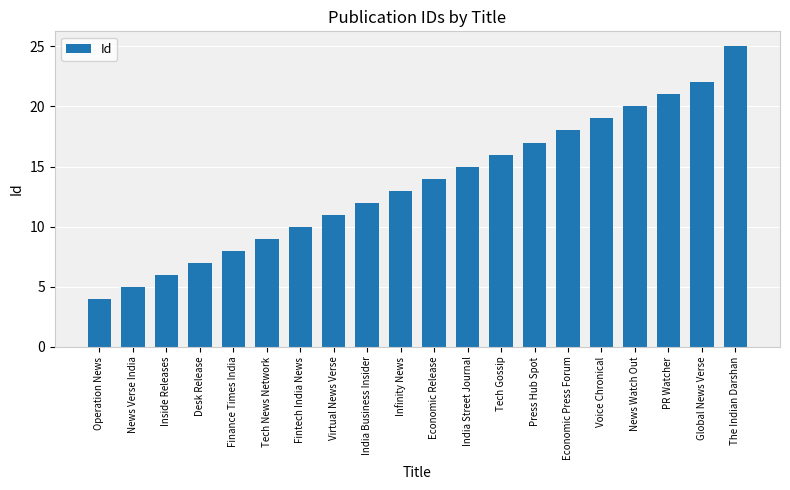

What is the change in value from Inside Releases to Tech News Network?

+3